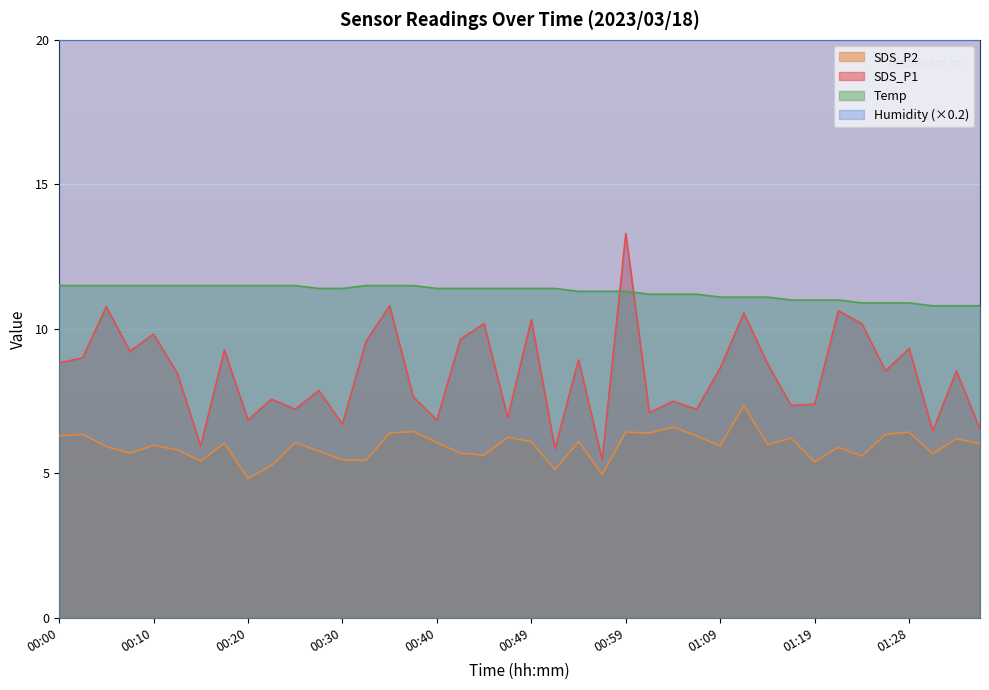

What is the total value across all series at 00:12?

25.8